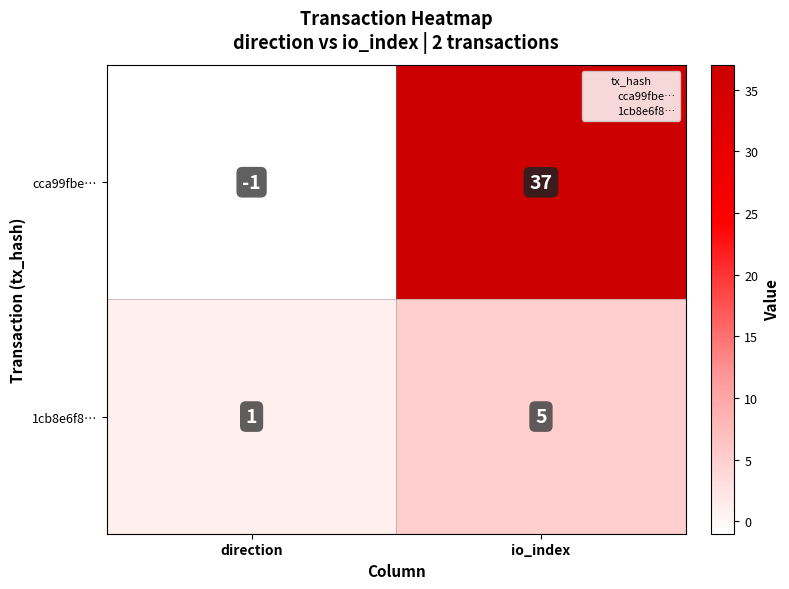

What is the difference between the maximum and minimum values in the cca99fbe… series?

38